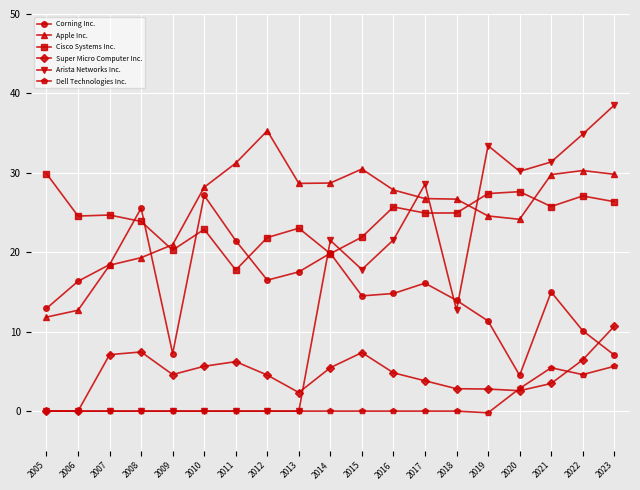

What is the greatest value displayed?

38.5